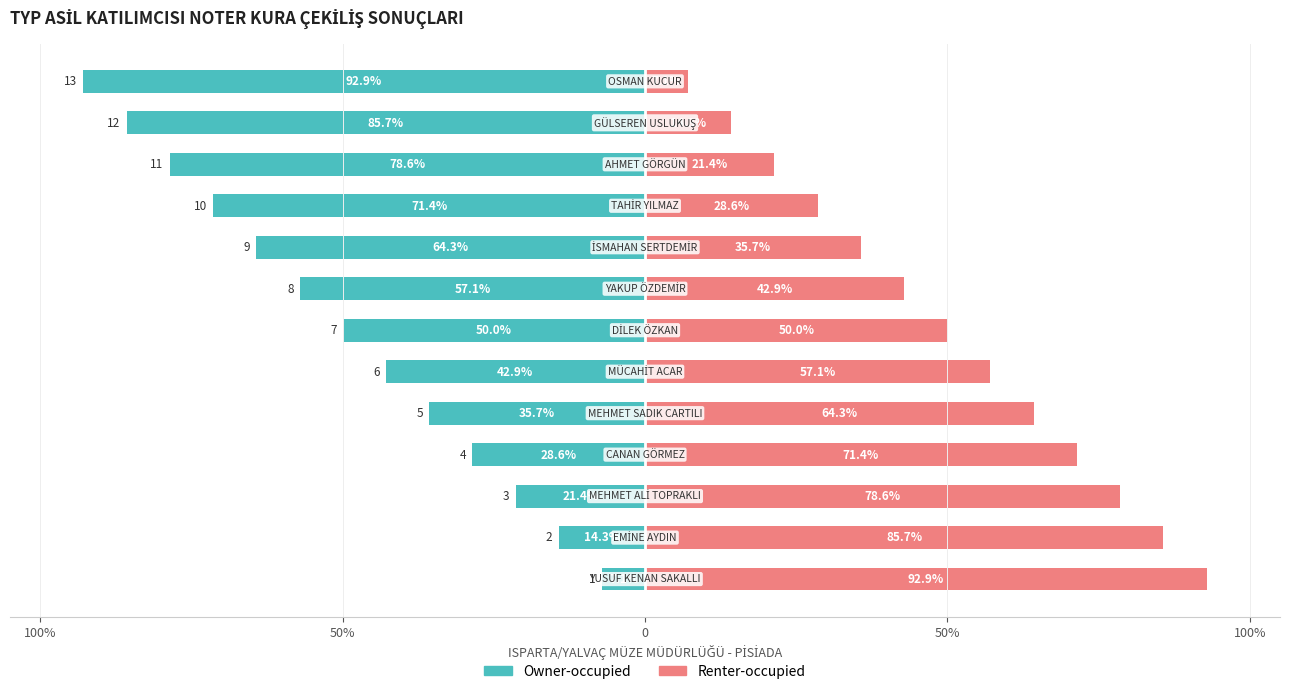

Which has a higher value, 50% or 11?

50%